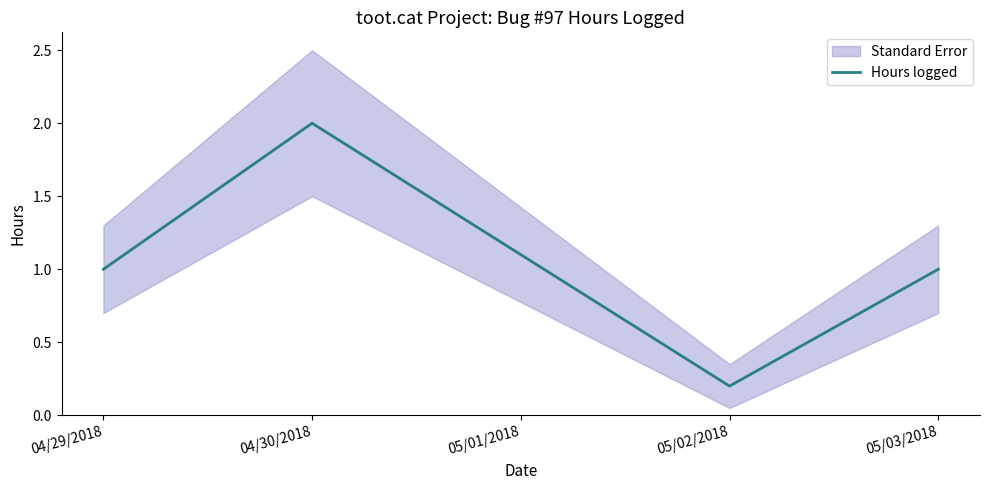

How many data points are less than 1?

1